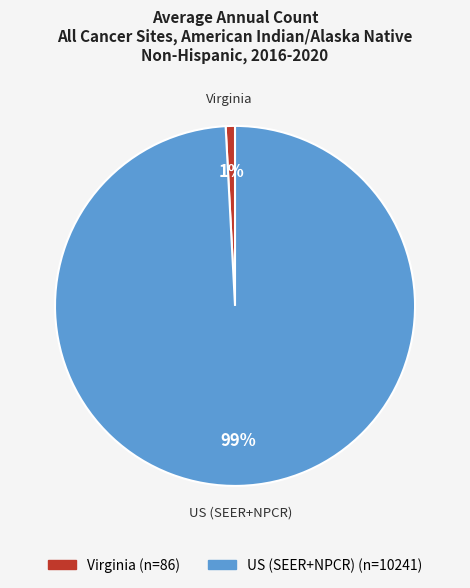

Which has a higher value, Virginia or US (SEER+NPCR)?

US (SEER+NPCR)